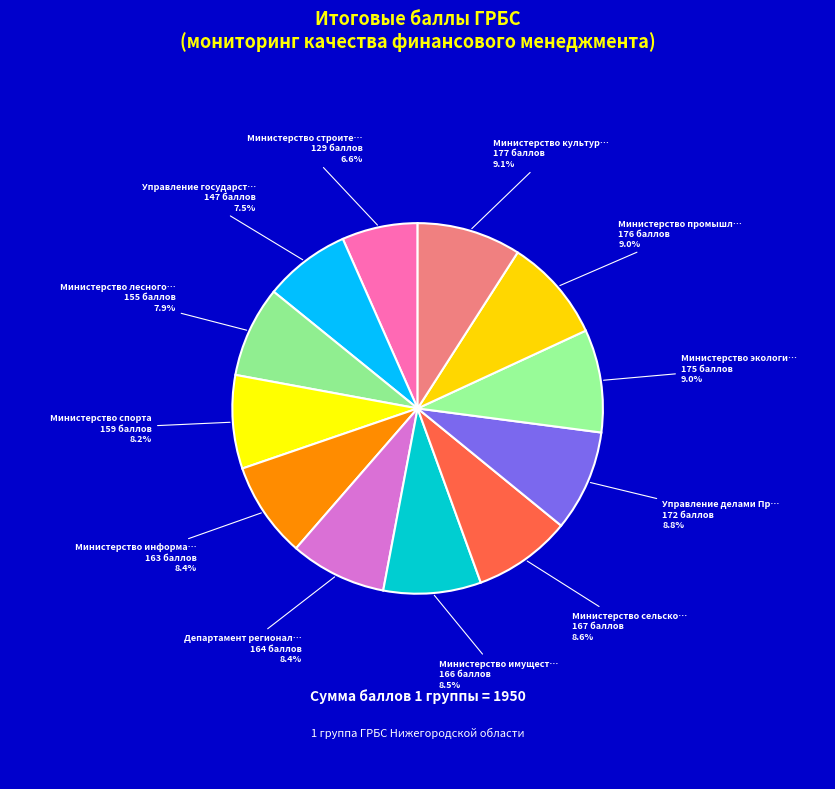

How many segments does this pie chart have?

12